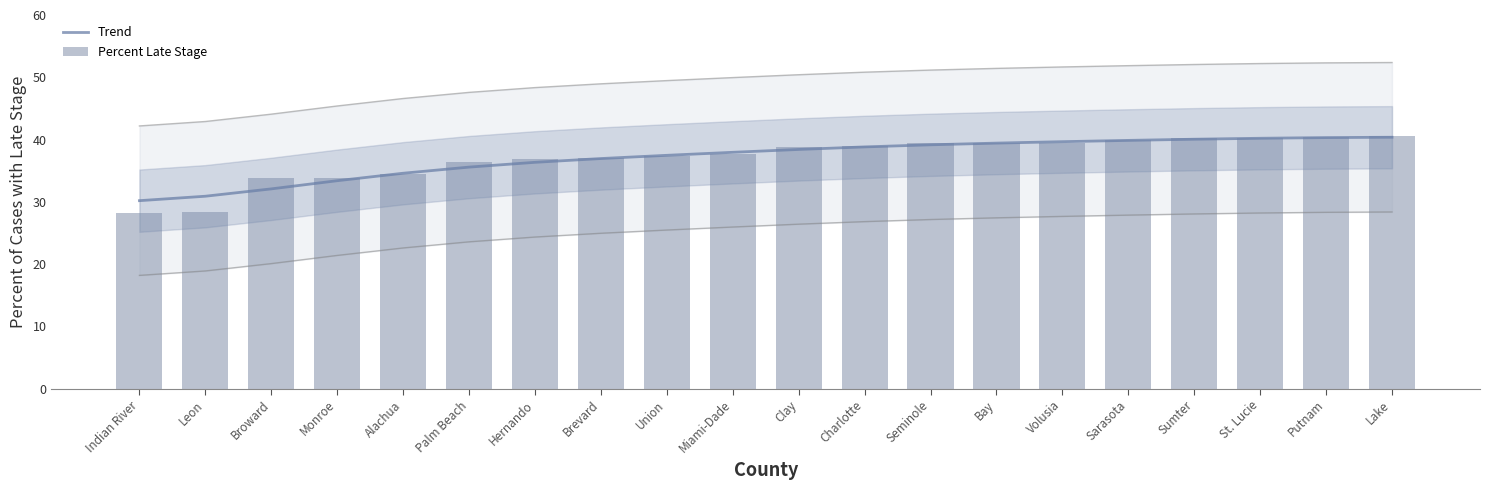

Rank the categories by Percent Late Stage value from lowest to highest.

Indian River, Leon, Broward, Monroe, Alachua, Palm Beach, Hernando, Brevard, Union, Miami-Dade, Clay, Charlotte, Seminole, Bay, Volusia, Sarasota, Sumter, St. Lucie, Putnam, Lake